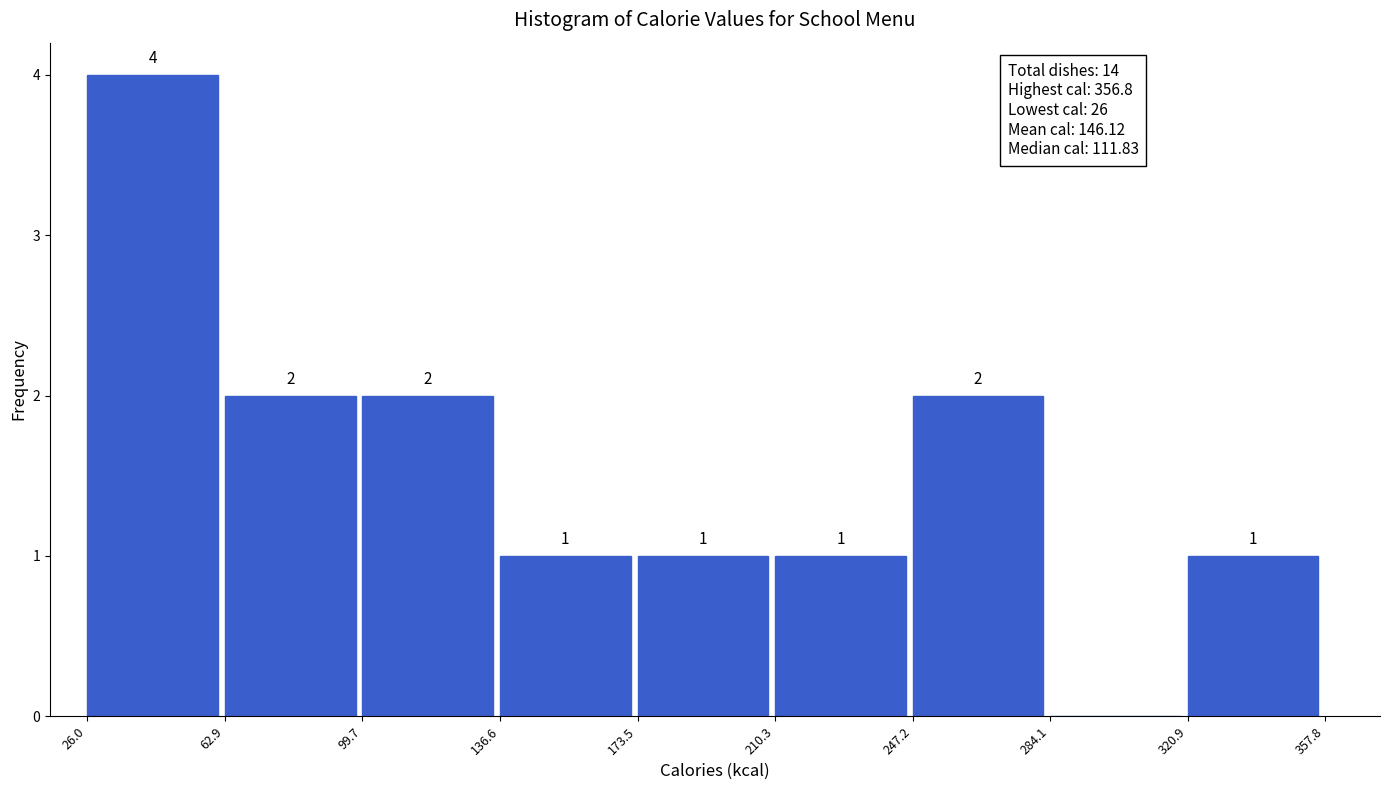

Which range on the x-axis has the tallest bar?

26.0 to 62.9